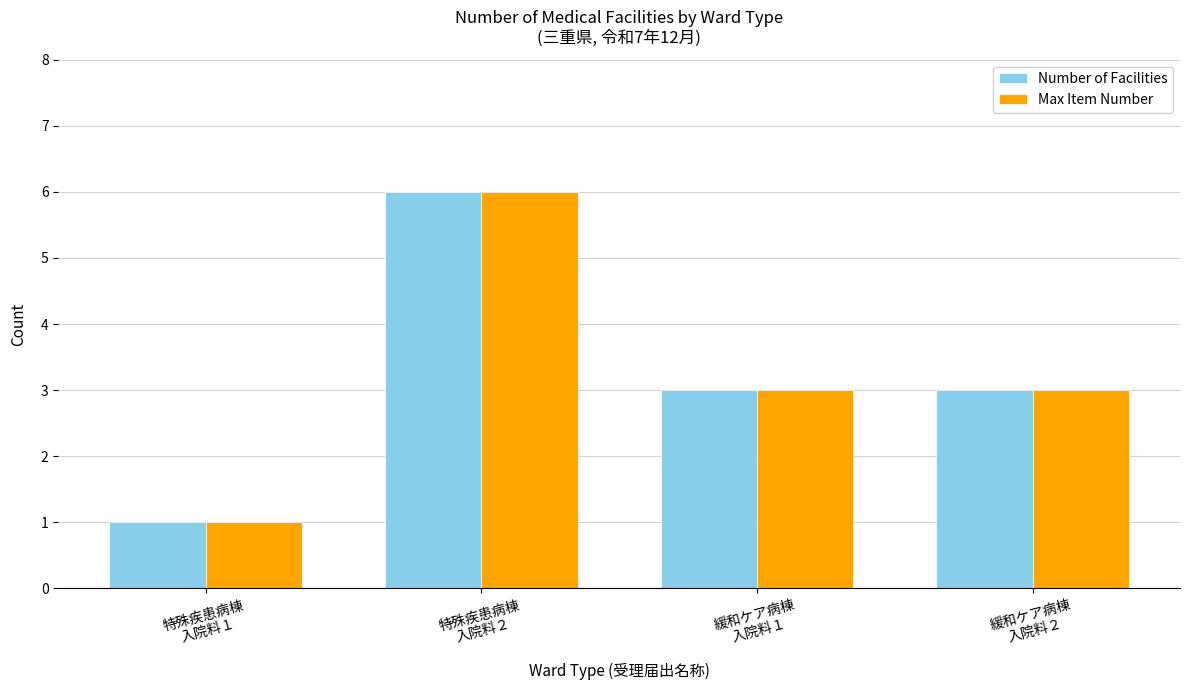

What position from the right is 特殊疾患病棟
入院料２?

3